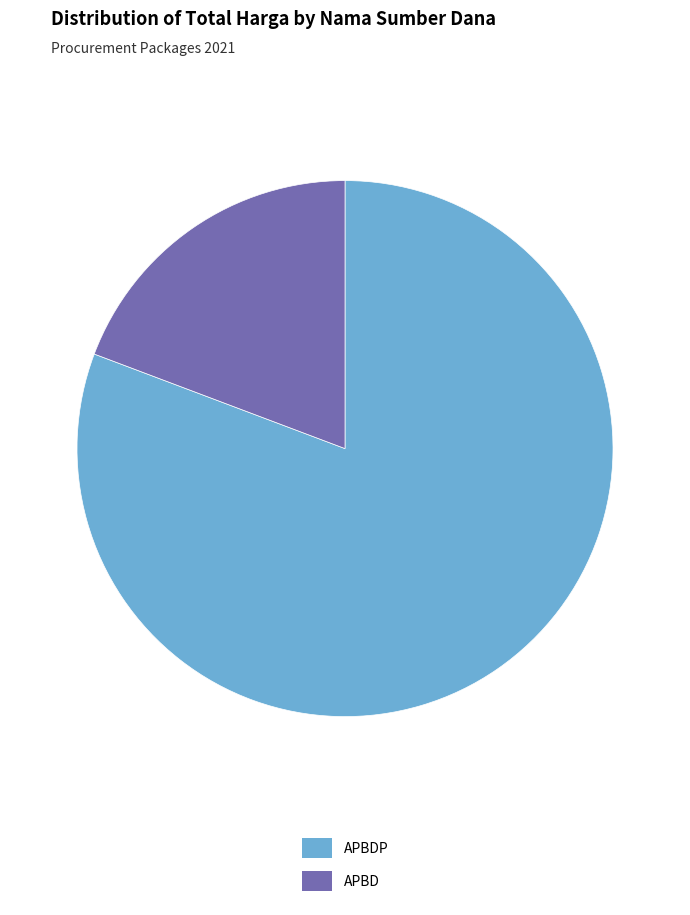

Is it true that APBD is 13% of the pie?

False